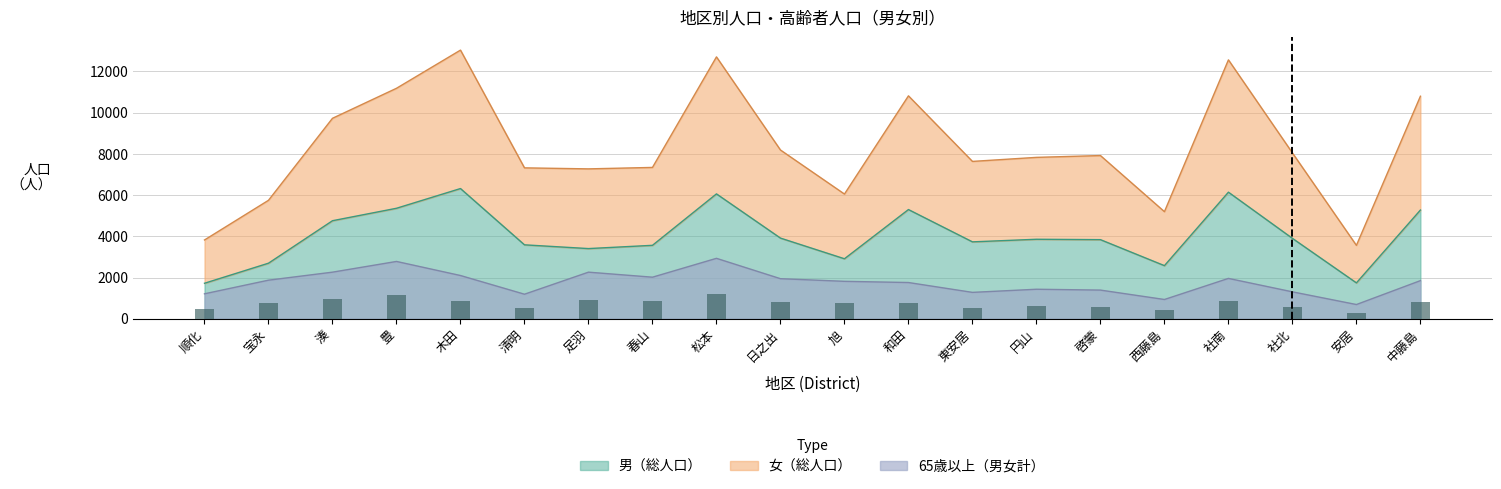

List the series in order of their peak value, lowest first.

65歳以上男, 男, 女